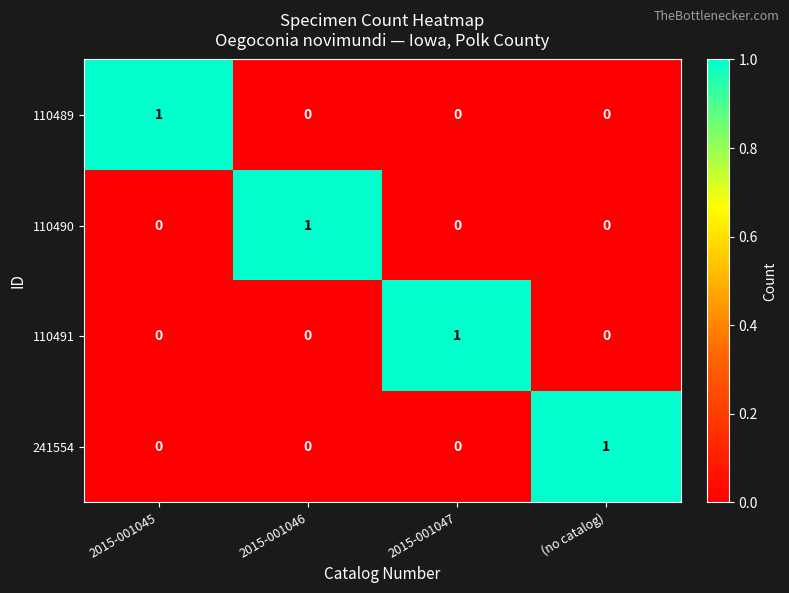

Reading left to right, list all the values displayed in this chart.

110489: 1	0	0	0
110490: 0	1	0	0
110491: 0	0	1	0
241554: 0	0	0	1